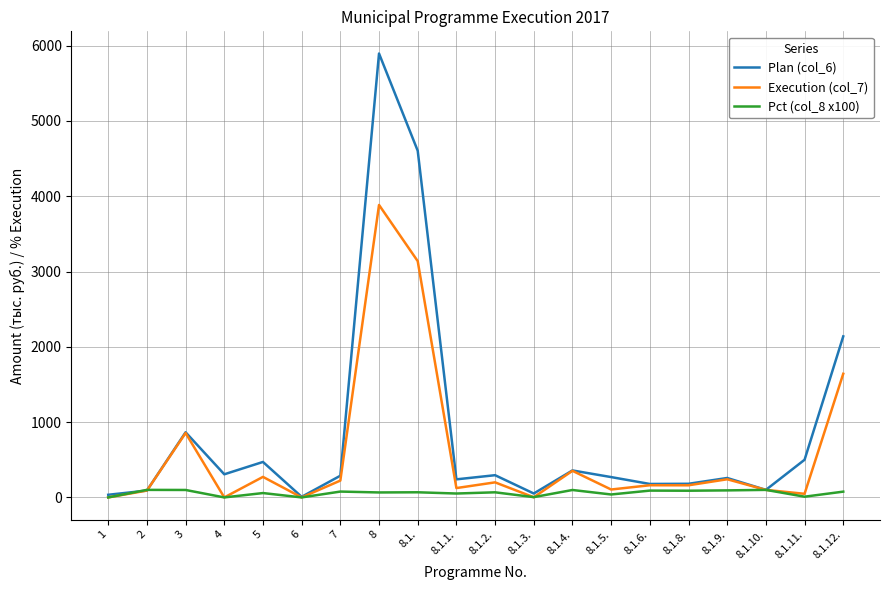

At which category is the sum across all series the highest?

8